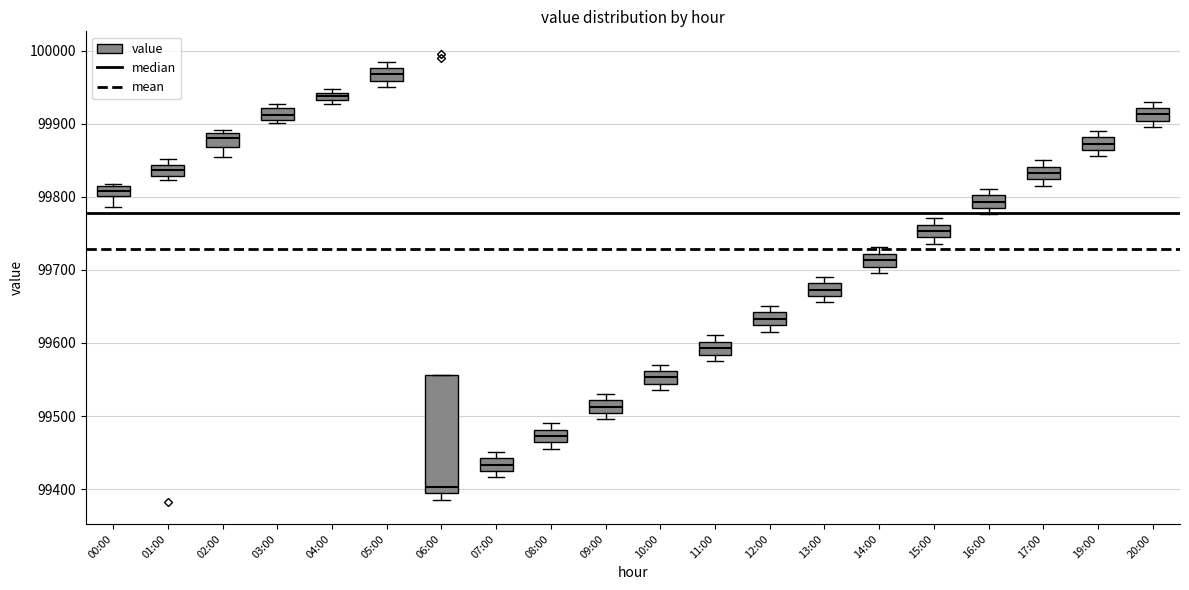

Comparing the boxes themselves (not the whiskers), which one is the tallest?

06:00